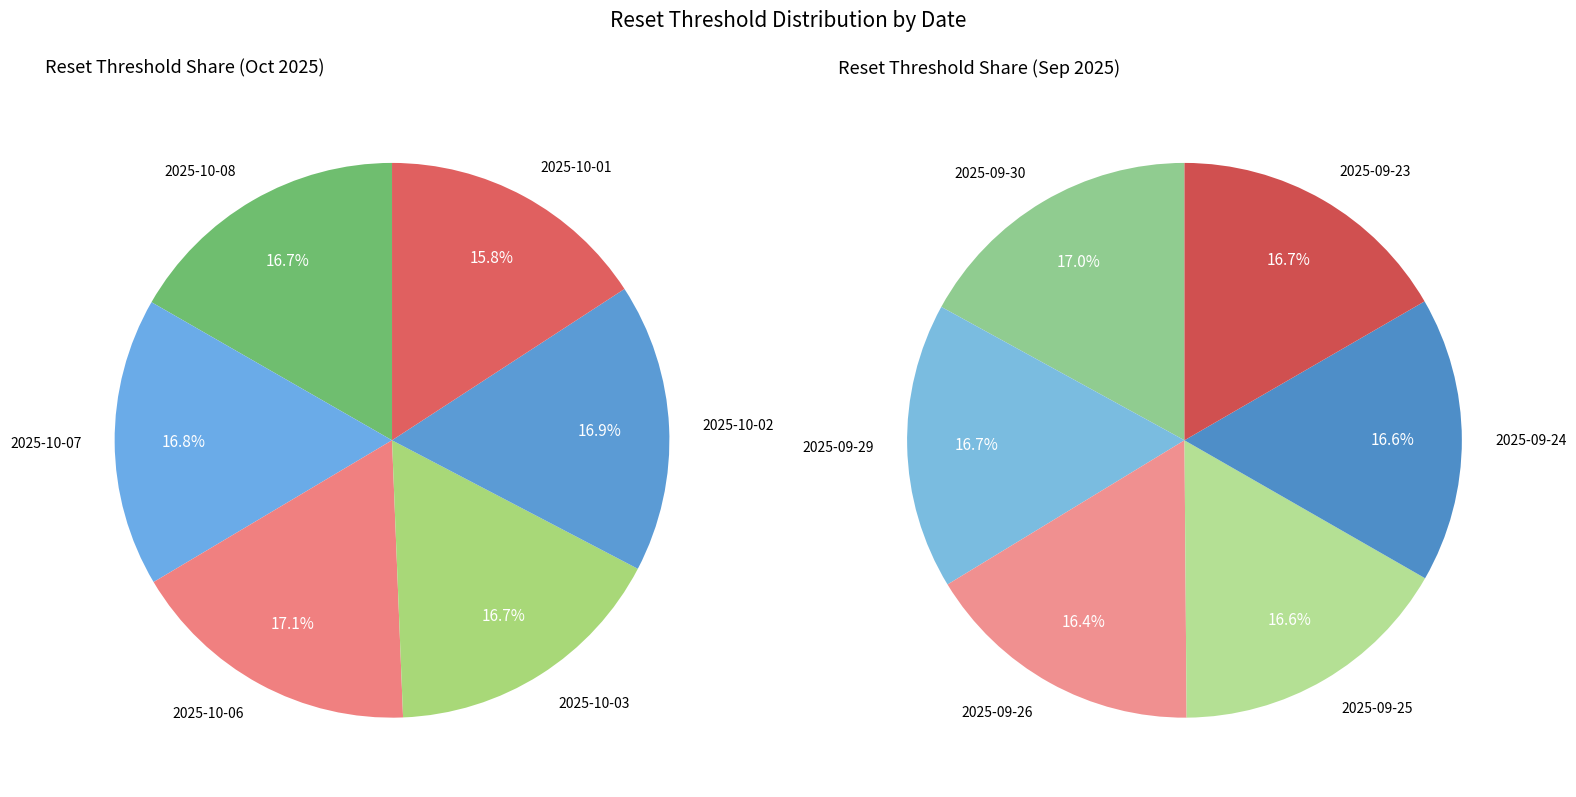

Does 2025-10-06 account for over 50% of the chart?

No